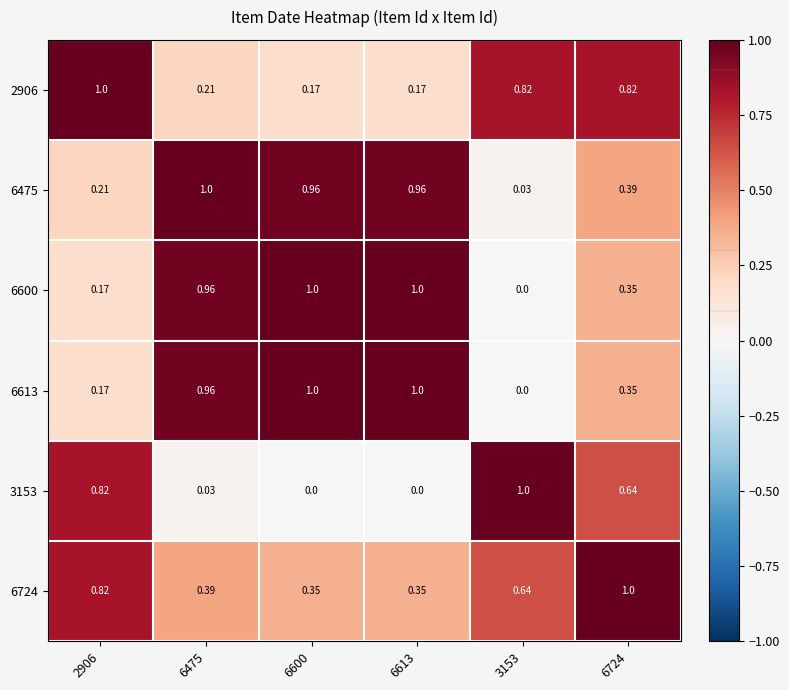

Is the value of 6475 at 6475 greater than the value of 2906 at 6475?

Yes